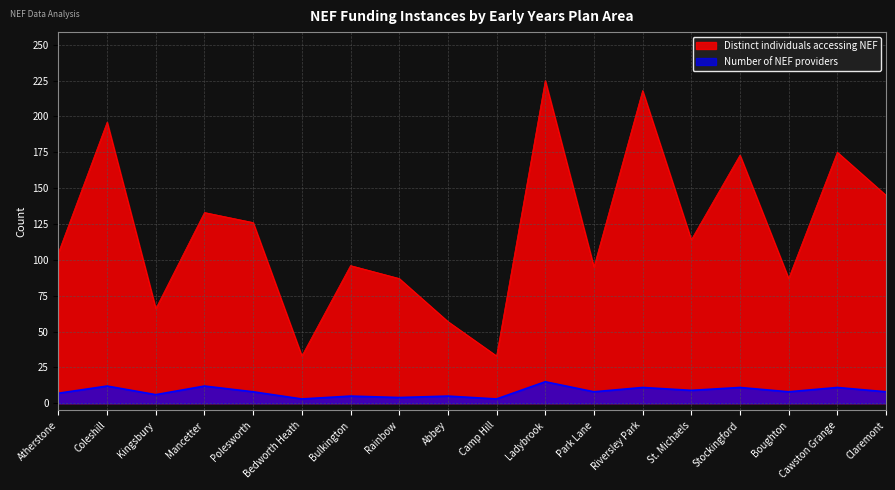

Does the chart display data point markers on the line(s)?

No